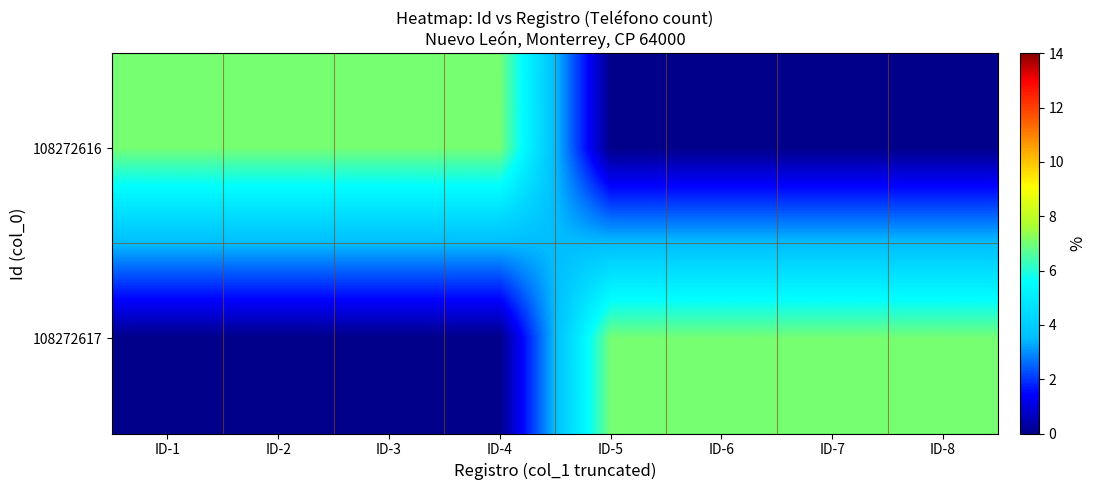

Between ID-6 and ID-2, which is larger?

ID-2